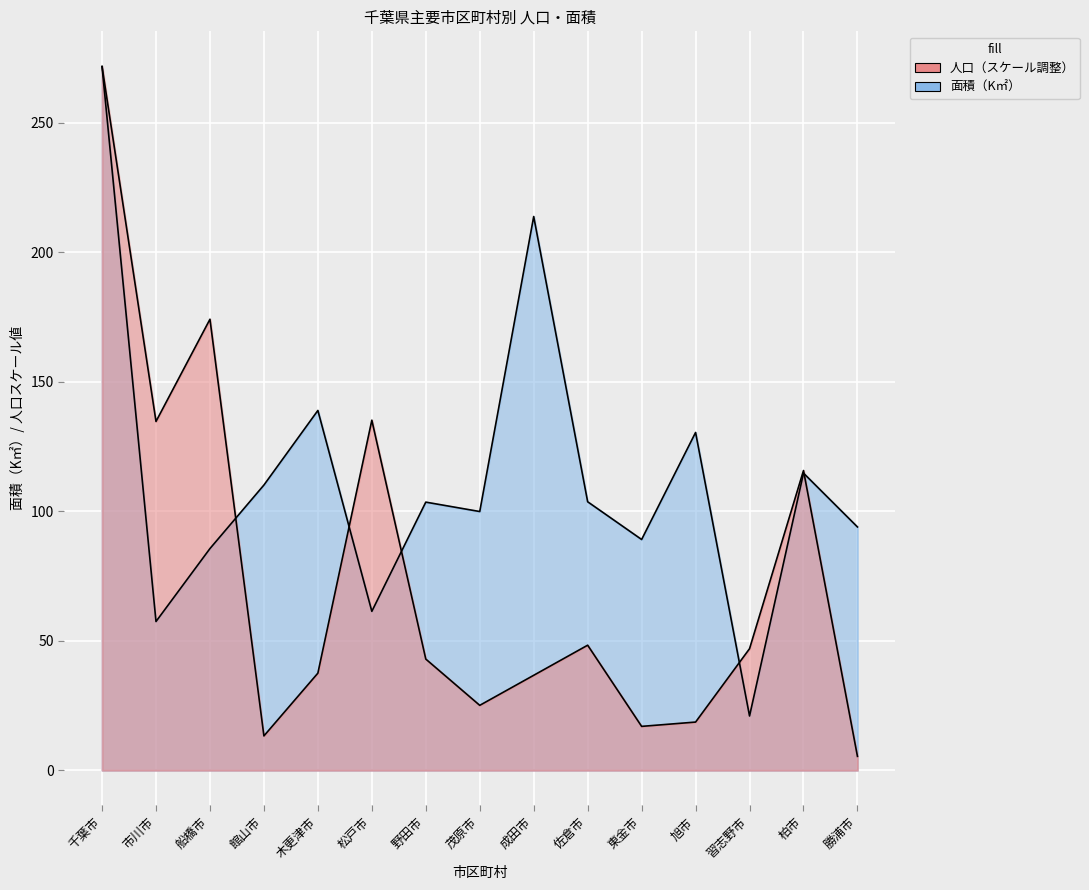

How many lines are shown in the chart?

2